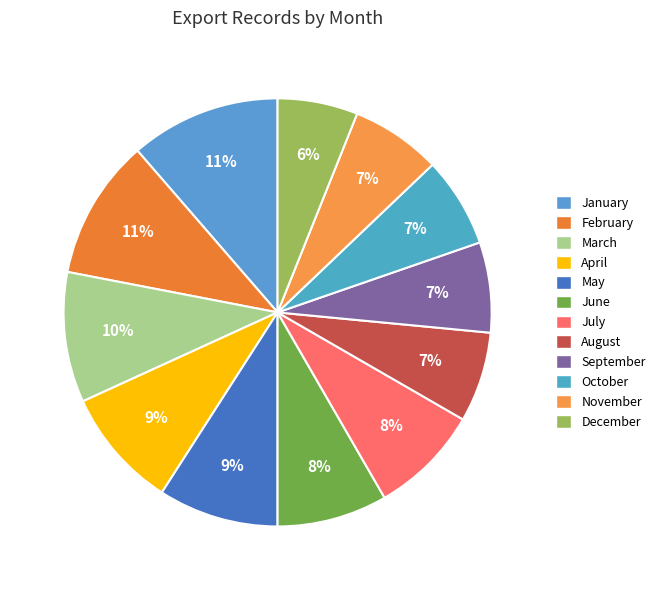

Count the number of slices in the pie.

12